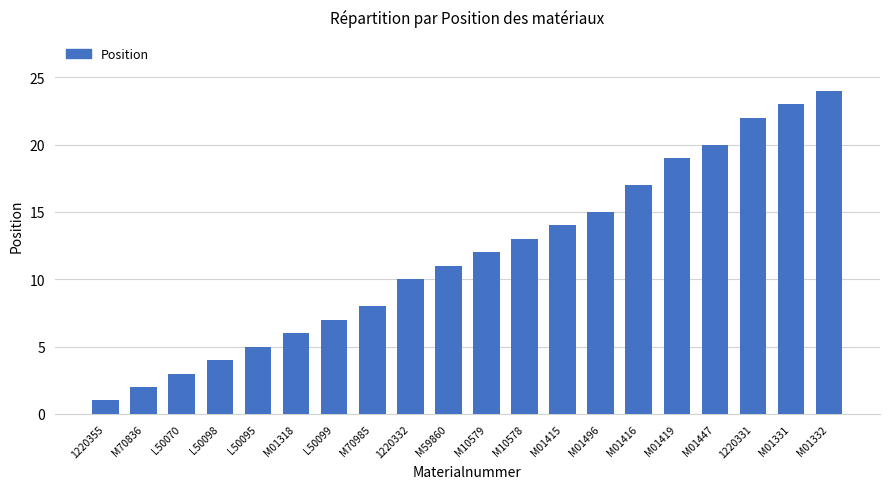

Is it true that the value at M01447 is 13?

False